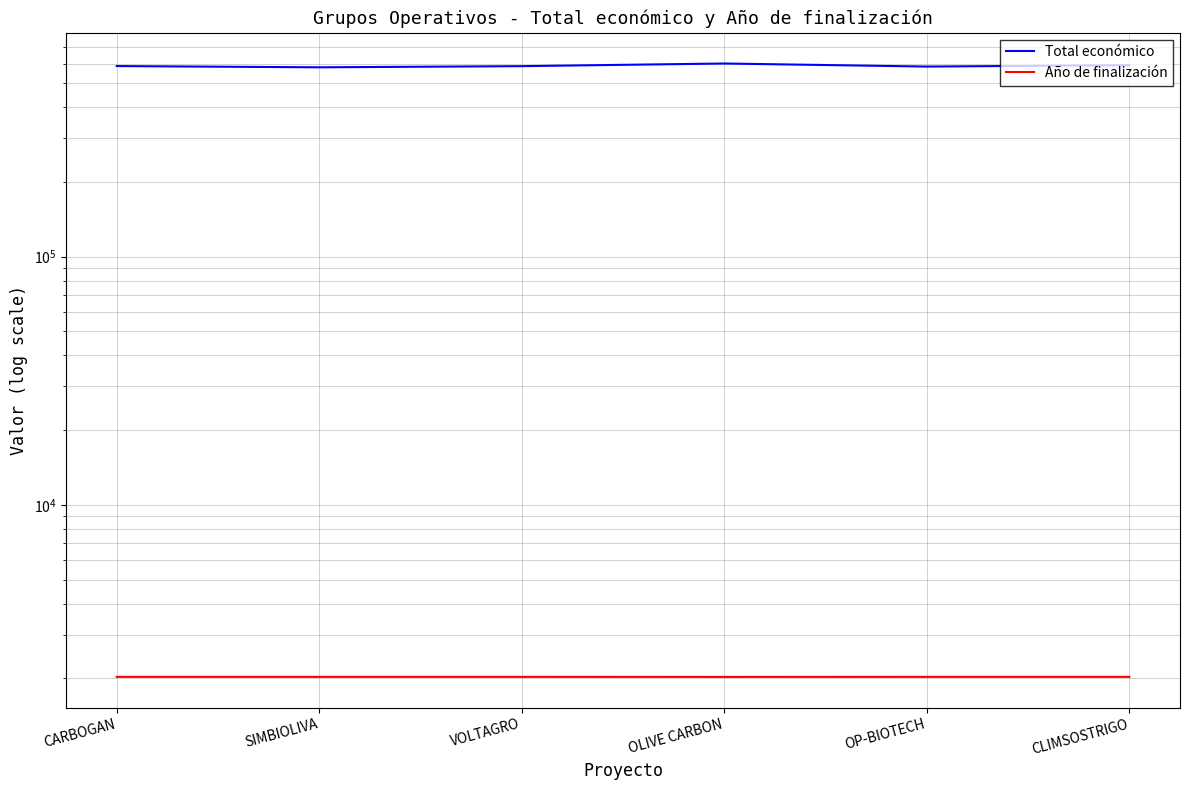

Which category has the lowest value across all series?

OLIVE CARBON